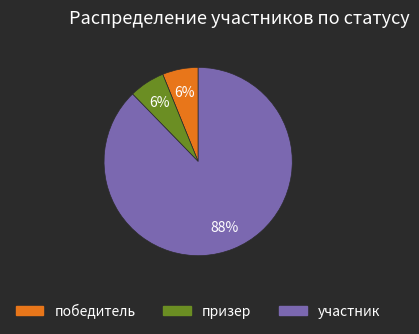

How many slices are in this pie chart?

3